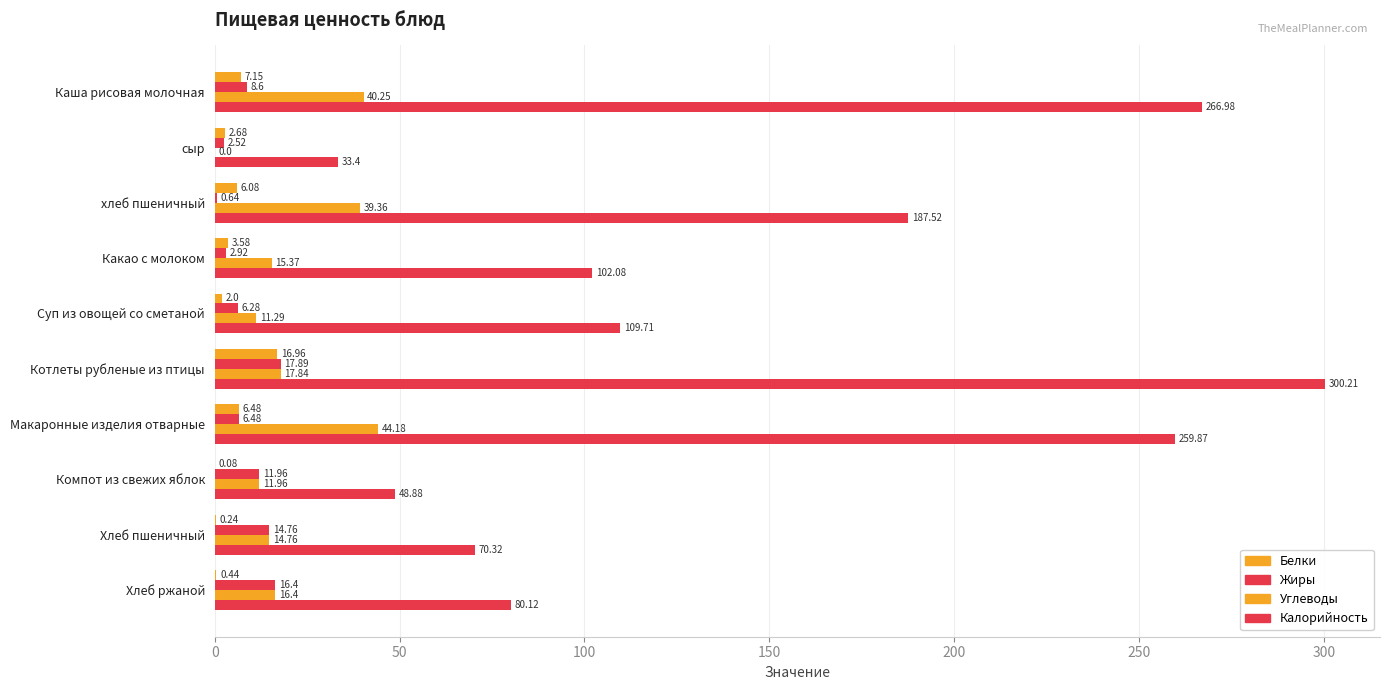

How many values in the Калорийность series exceed 109?

5